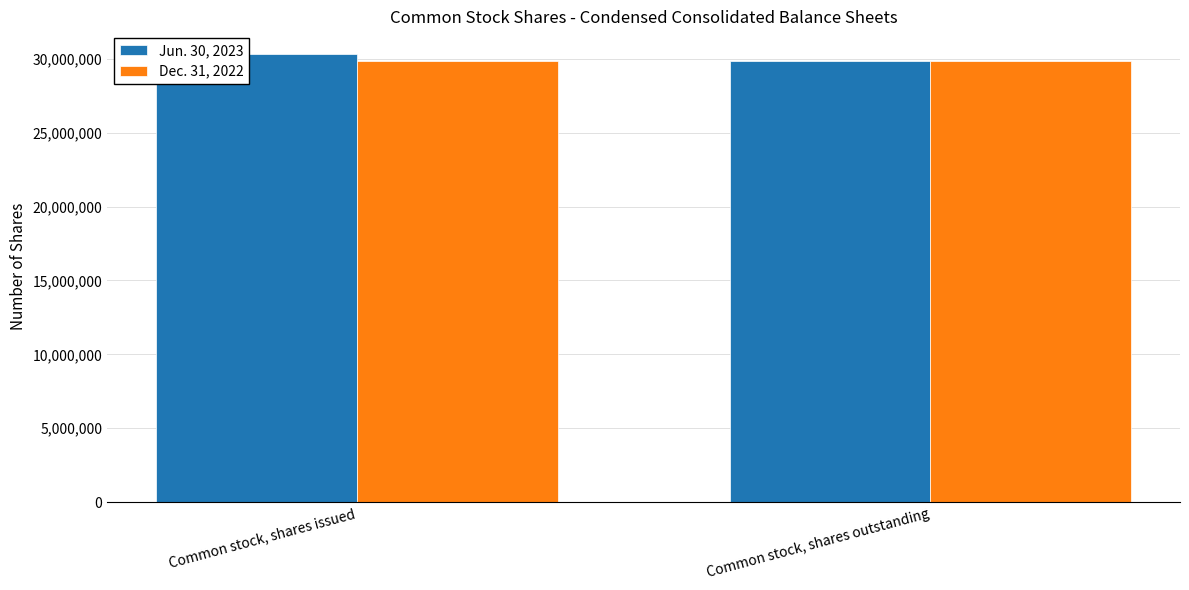

Reading left to right, list all the values displayed in this chart.

Jun. 30, 2023: 30334931	29870547
Dec. 31, 2022: 29870547	29870547